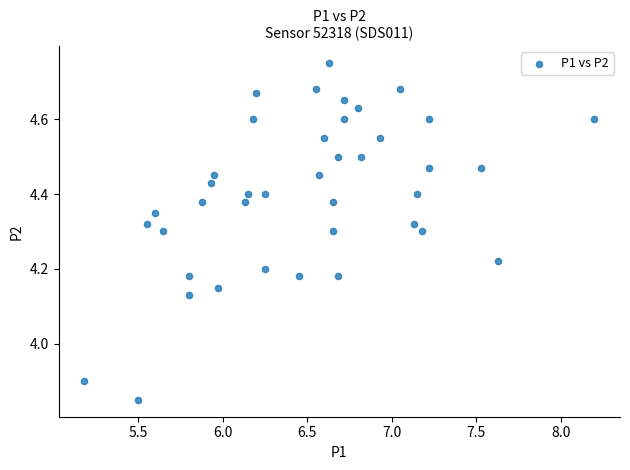

What is the range of X values (max minus min)?

3.0